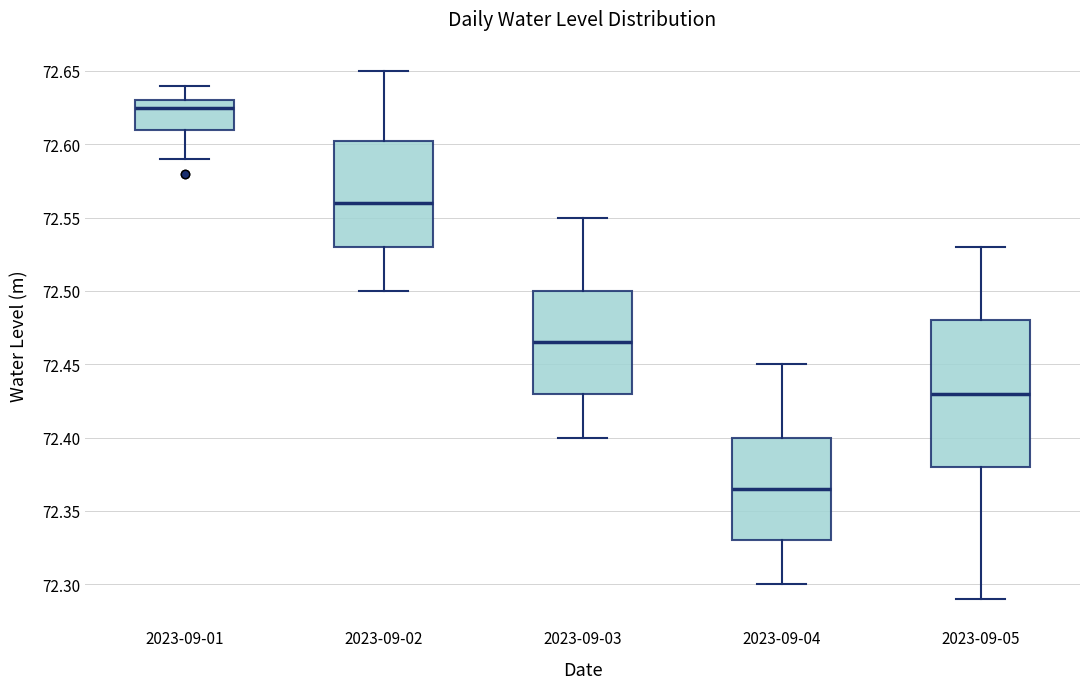

Reading left to right, transcribe this box plot: for each box, give where its median line is, the range the box spans, and where its two whiskers end, as read against the y-axis. The values are not printed on the chart, so give them approximately, as read against the axis.

2023-09-01: median 72.625, box 72.610 to 72.630, whiskers 72.590 to 72.640
2023-09-02: median 72.560, box 72.530 to 72.605, whiskers 72.500 to 72.650
2023-09-03: median 72.465, box 72.430 to 72.500, whiskers 72.400 to 72.550
2023-09-04: median 72.365, box 72.330 to 72.400, whiskers 72.300 to 72.450
2023-09-05: median 72.430, box 72.380 to 72.480, whiskers 72.290 to 72.530